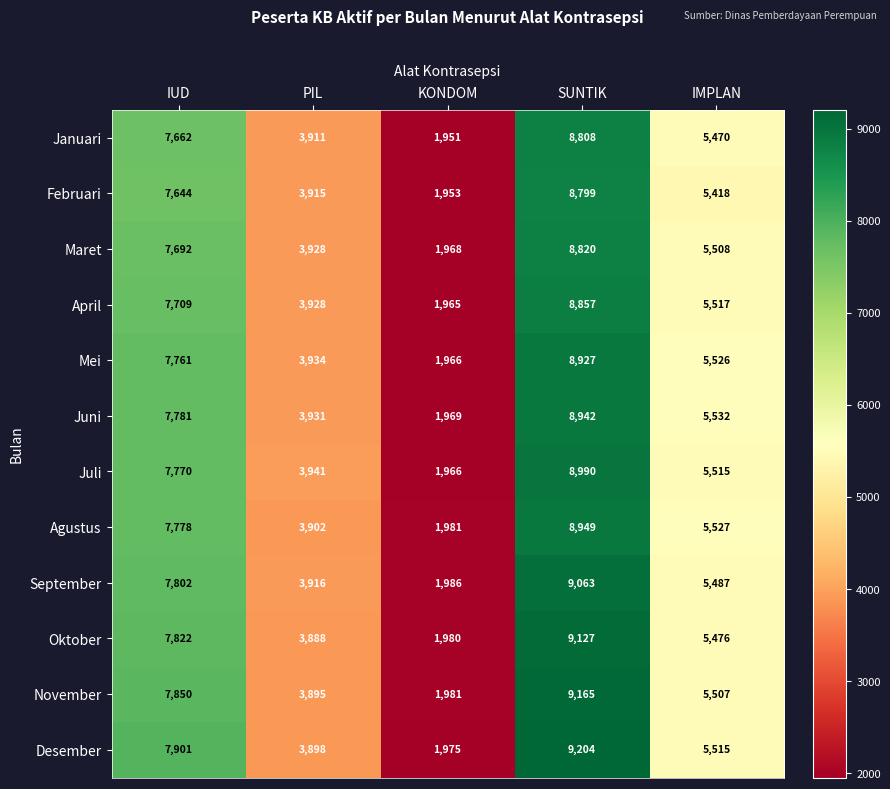

How many distinct data groups are displayed?

12